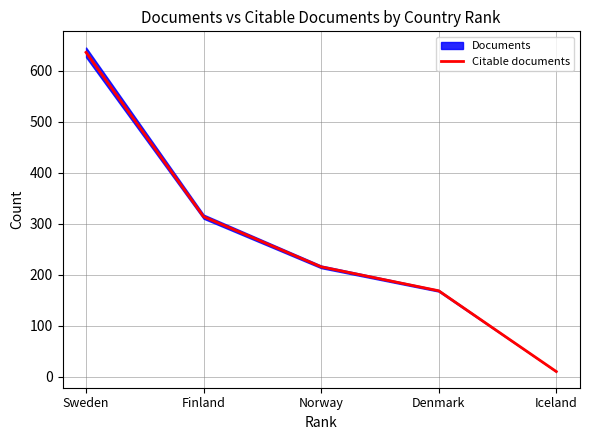

How many categories are shown in the chart?

5